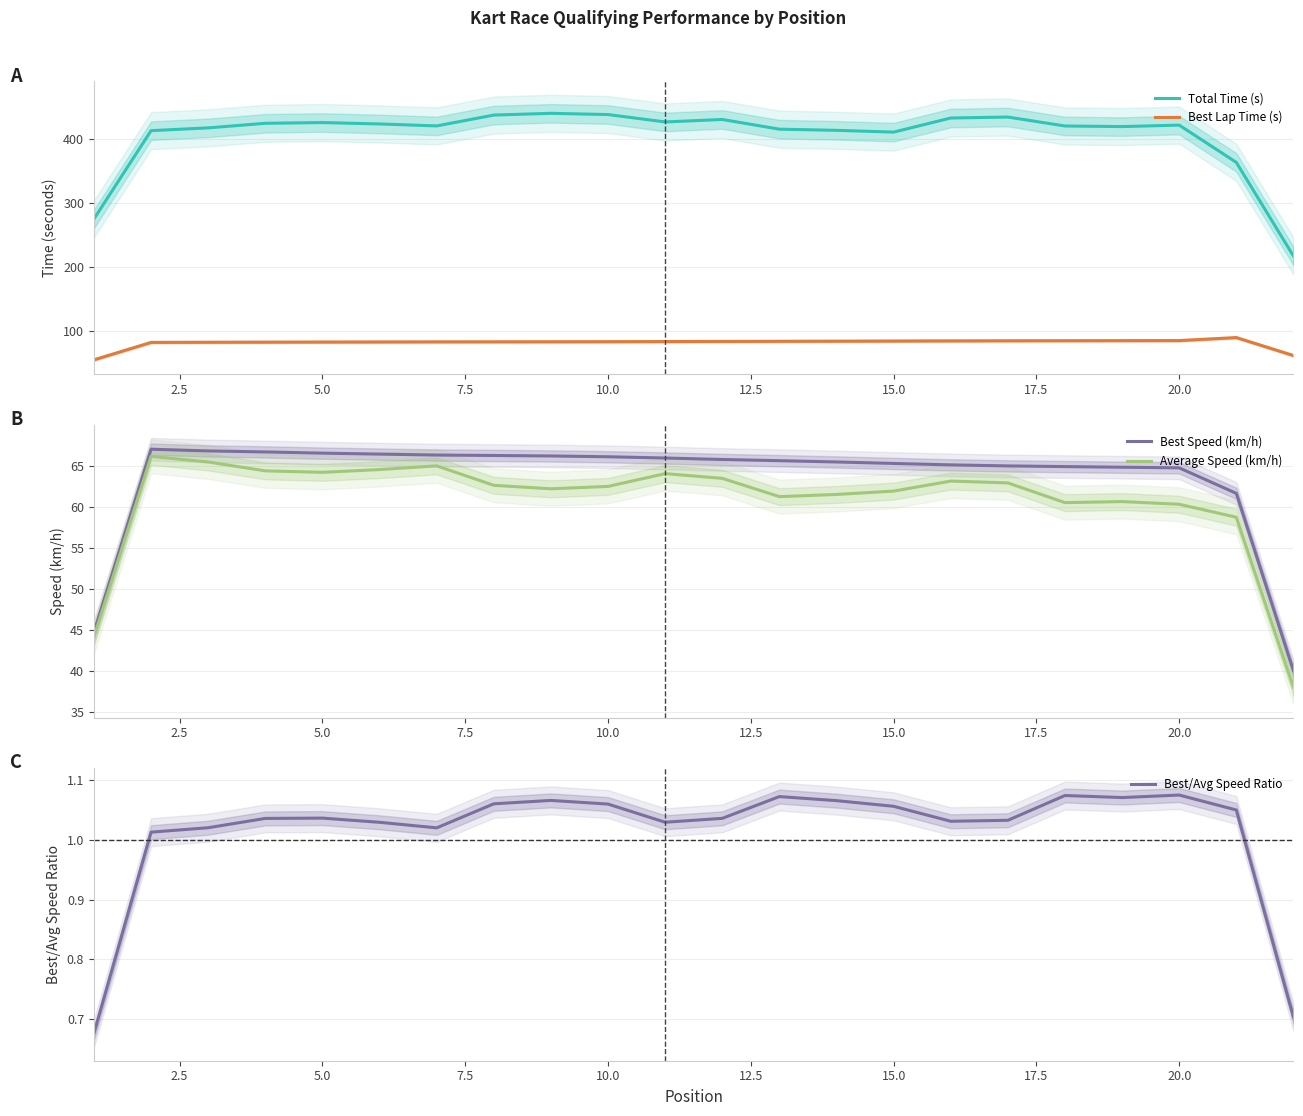

What are all the series names shown in the legend?

Total Time (s), Best Lap Time (s), Best Speed (km/h), Average Speed (km/h), Best/Avg Speed Ratio